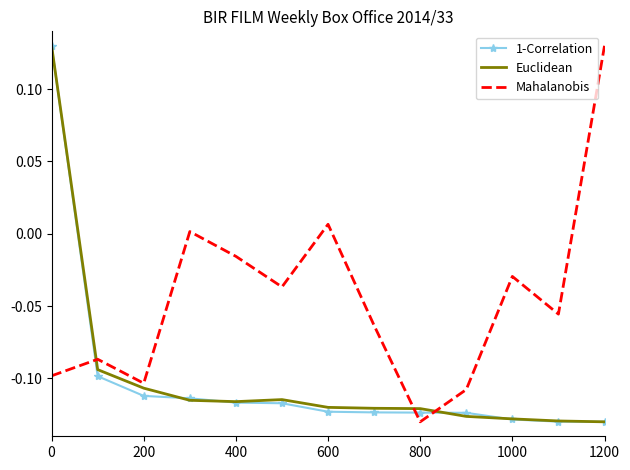

What is the difference between the maximum and minimum values in the Mahalanobis series?

0.3